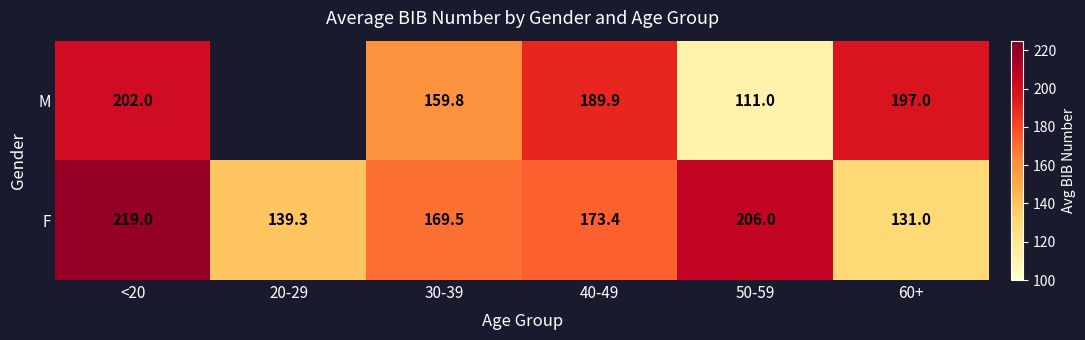

Rank the series at <20 from highest to lowest value.

F, M